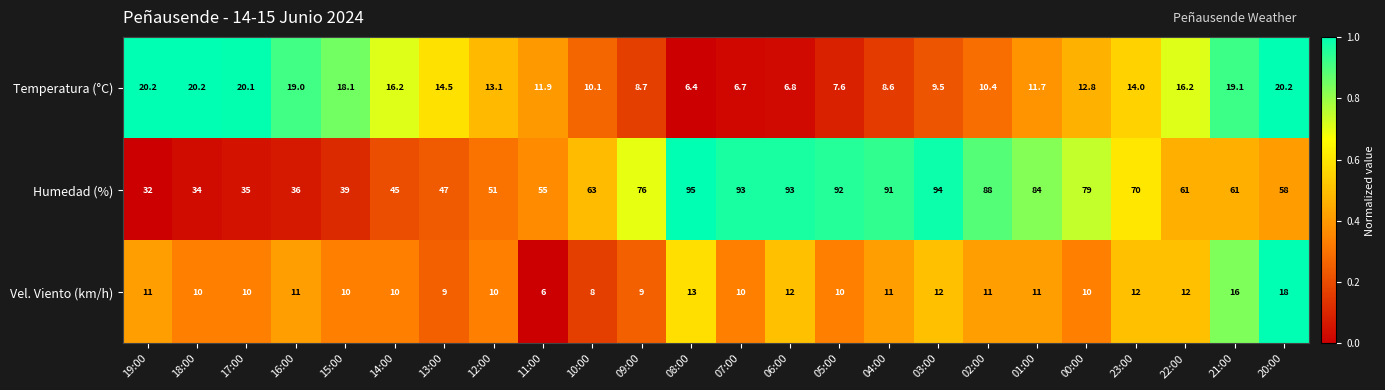

Which series has the widest spread of values?

Humedad (%)